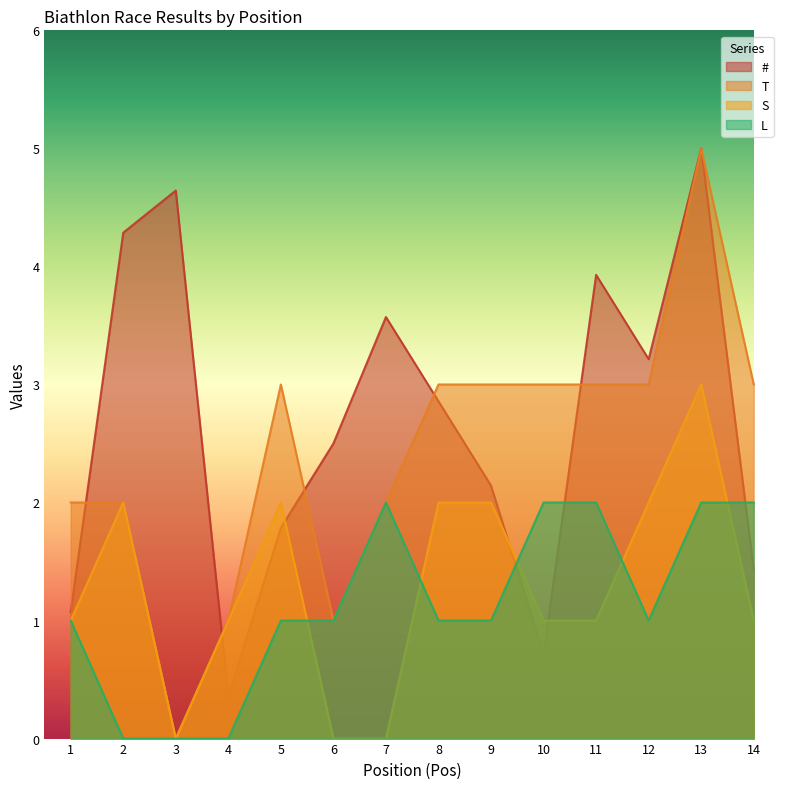

What is the total value across all series at 7?

7.6